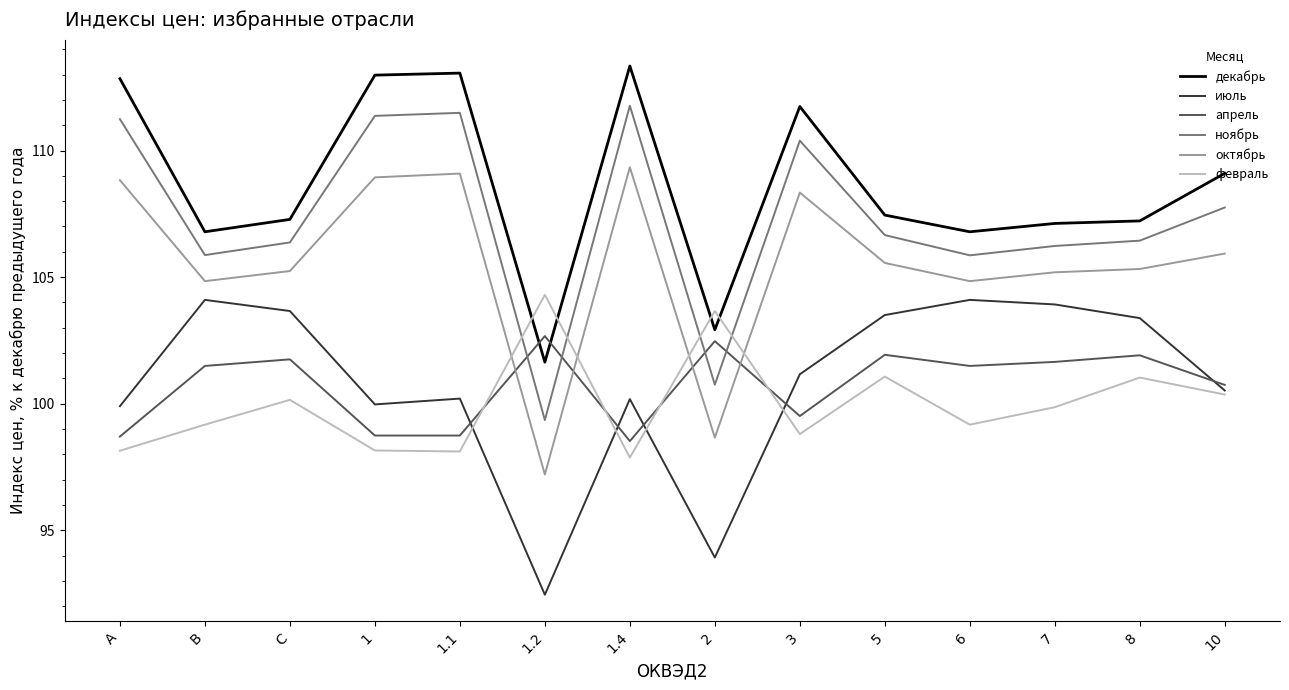

How many lines are shown in the chart?

6